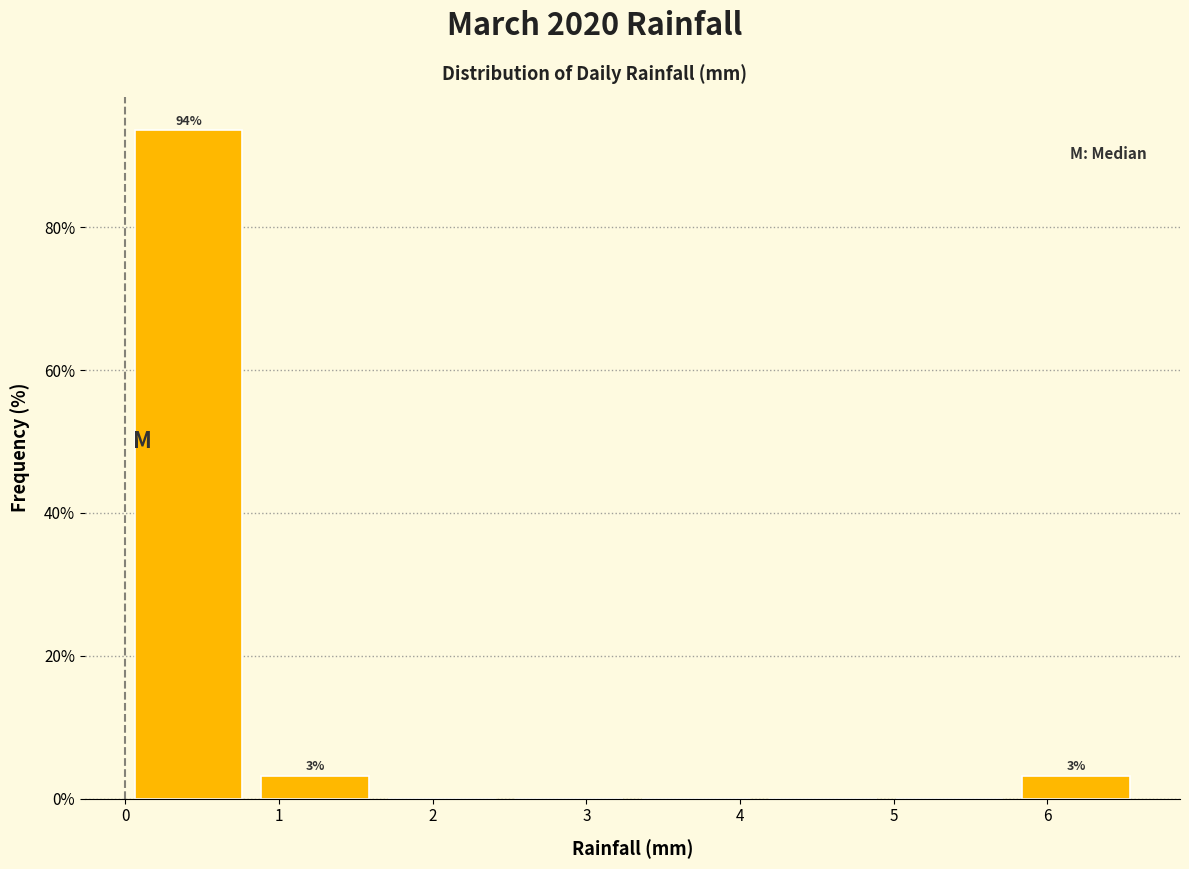

Which range on the x-axis has the tallest bar?

0.0 to 0.8